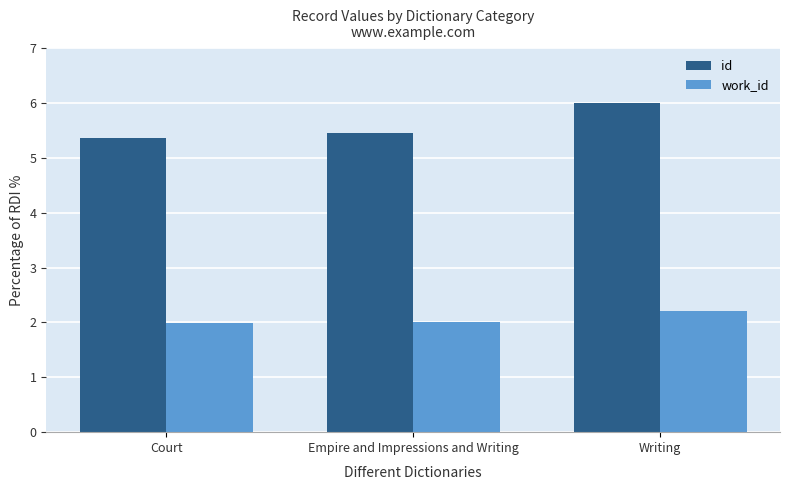

What position from the right is Empire and Impressions and Writing?

2